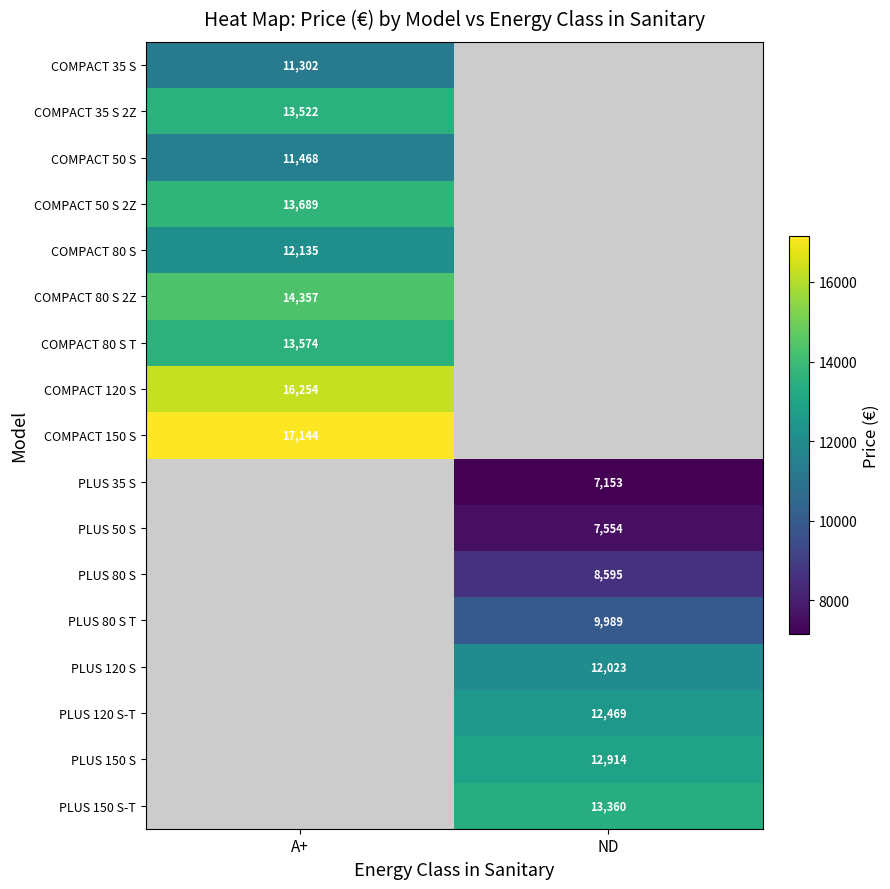

Is the value of COMPACT 120 S at A+ greater than the value of PLUS 120 S at ND?

Yes